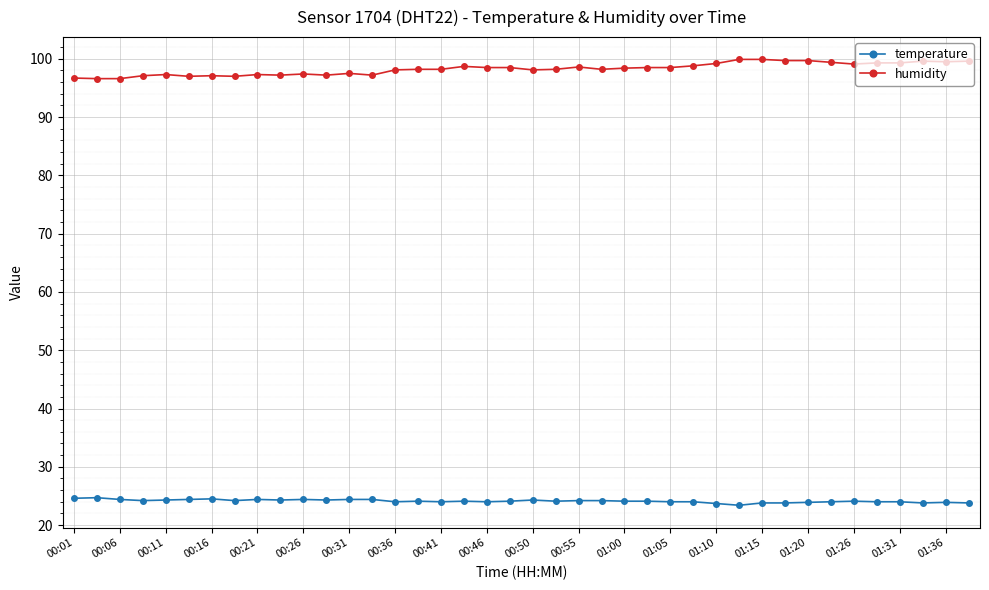

Rank the series by their average value, from highest to lowest.

humidity, temperature